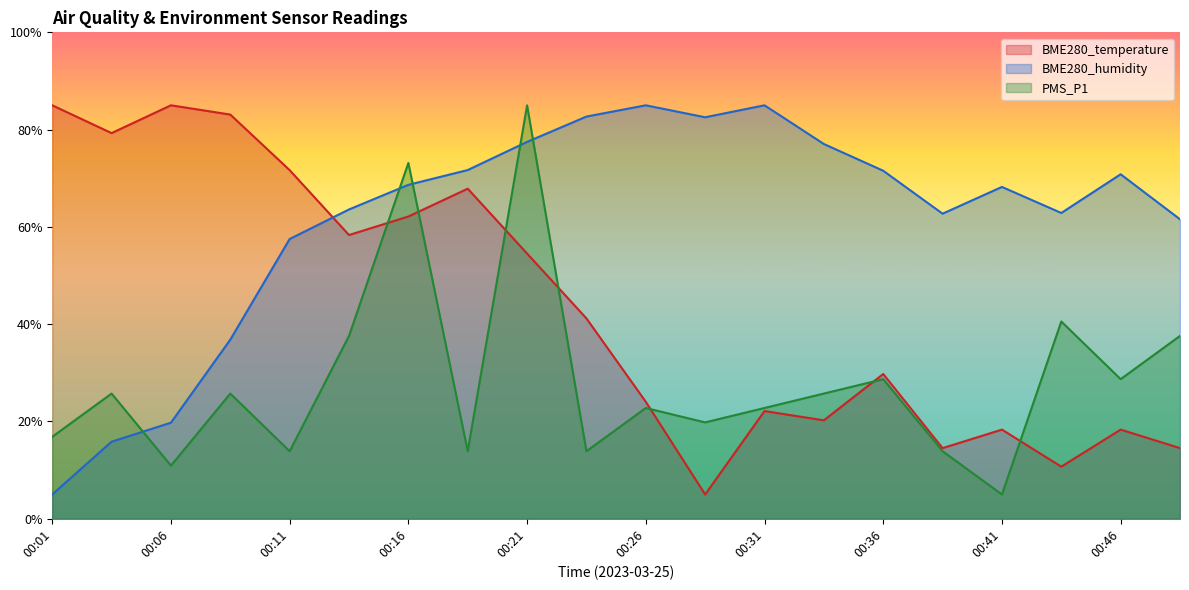

At which label is PMS_P1 closest to 45?

00:43